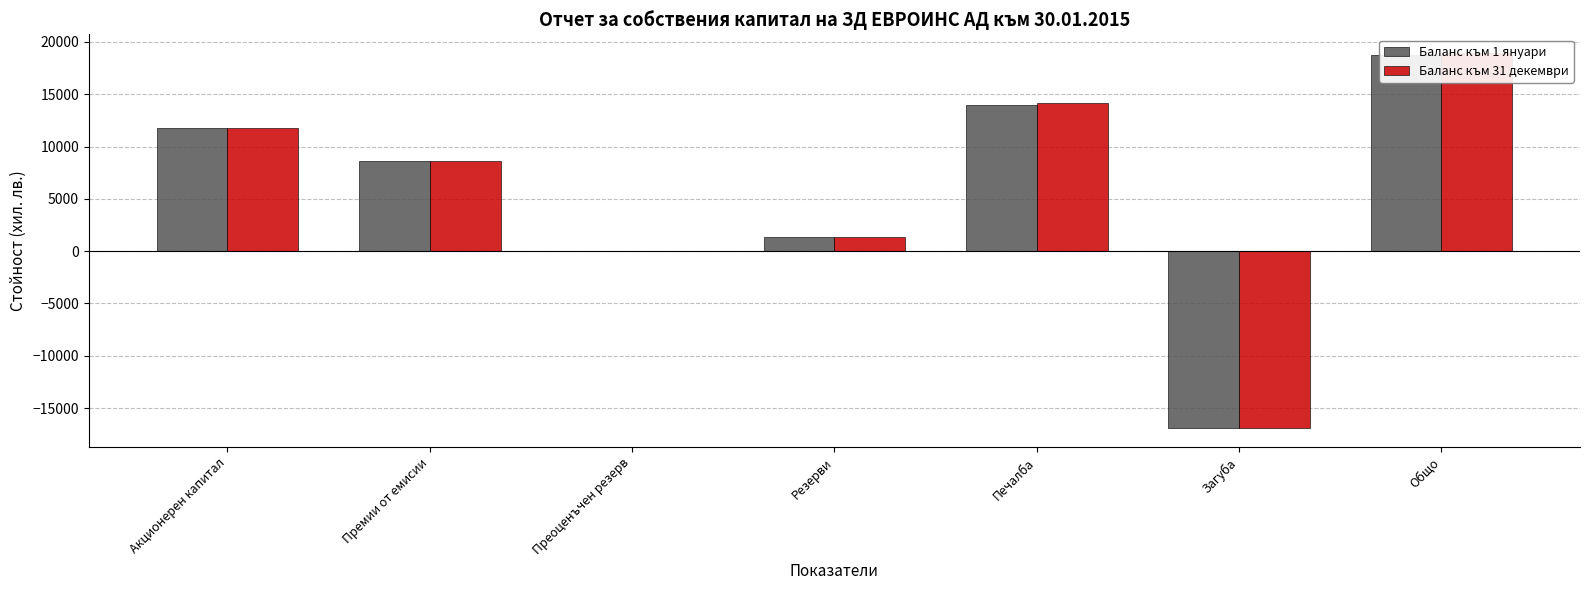

Which series changed the most between Печалба and Загуба?

Баланс към 31 декември